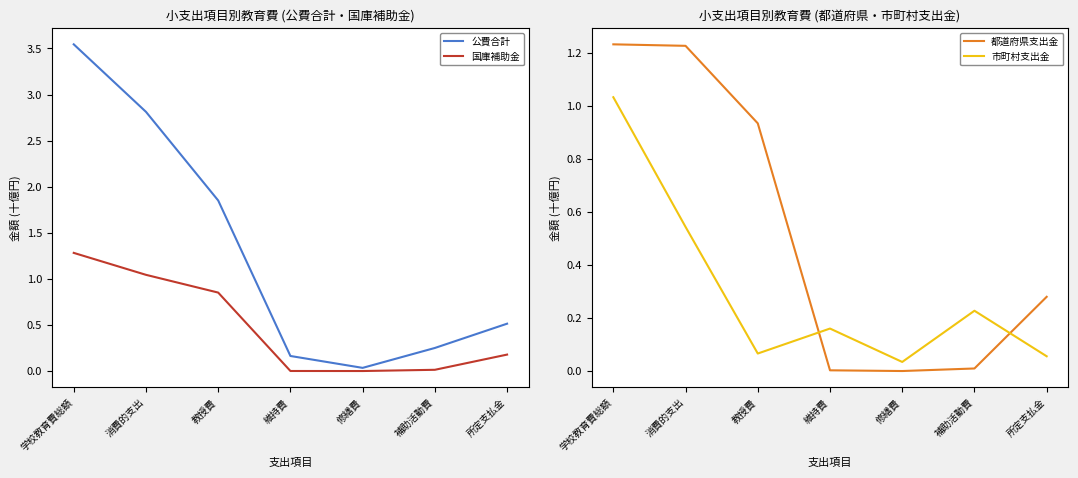

Which category has the lowest value in the 公費合計 series?

修繕費